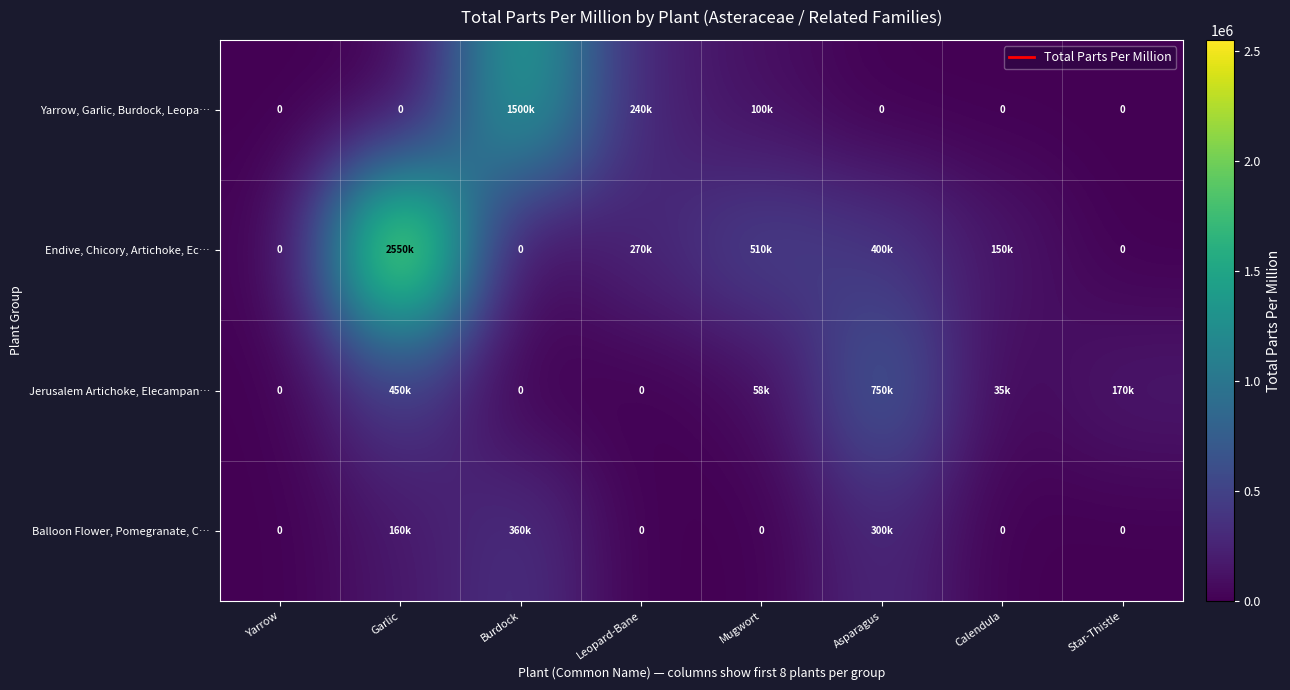

Which category has the highest value in the Endive, Chicory, Artichoke, Ec… series?

Garlic